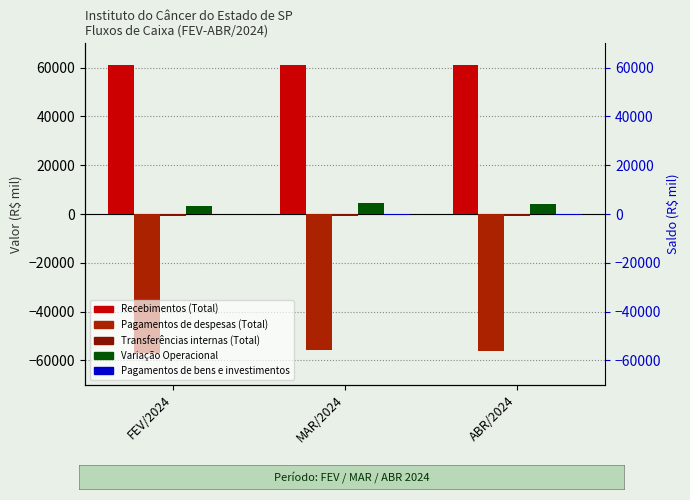

What is the label of the 2nd bar from the left?

MAR/2024